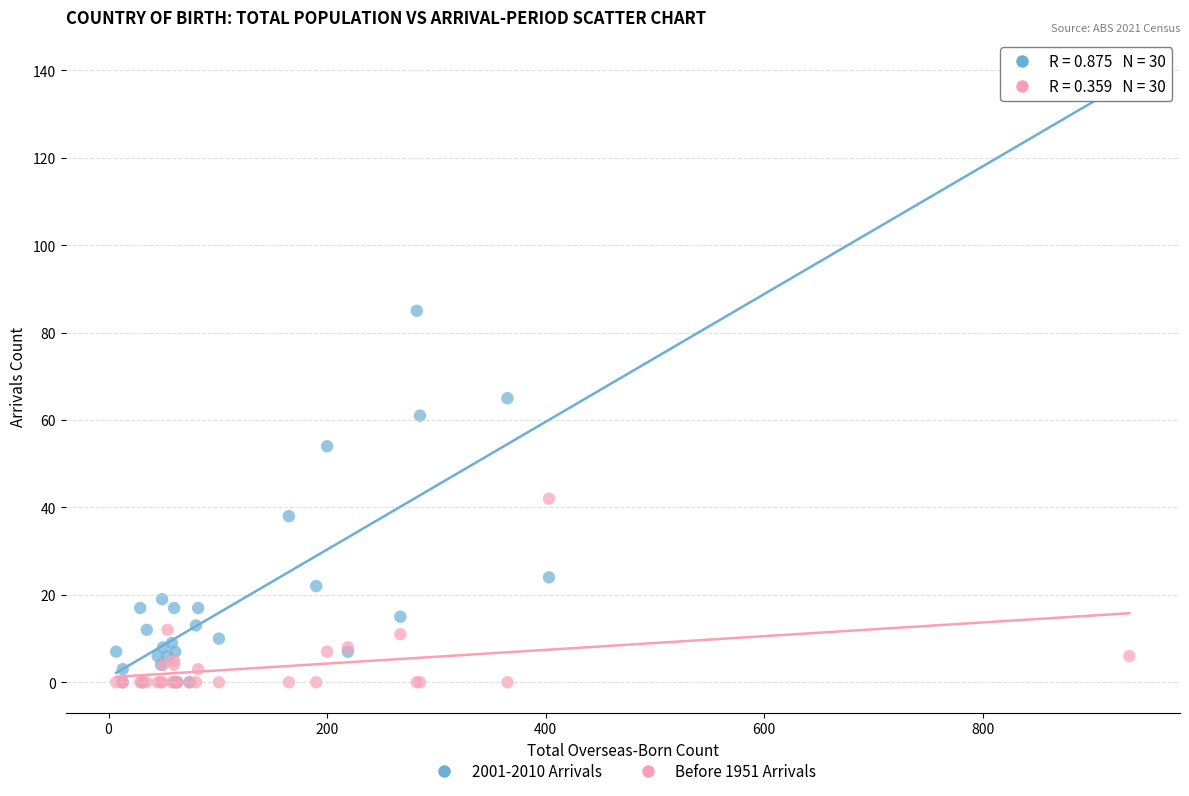

Across all series, what Y value is closest to 70?

65